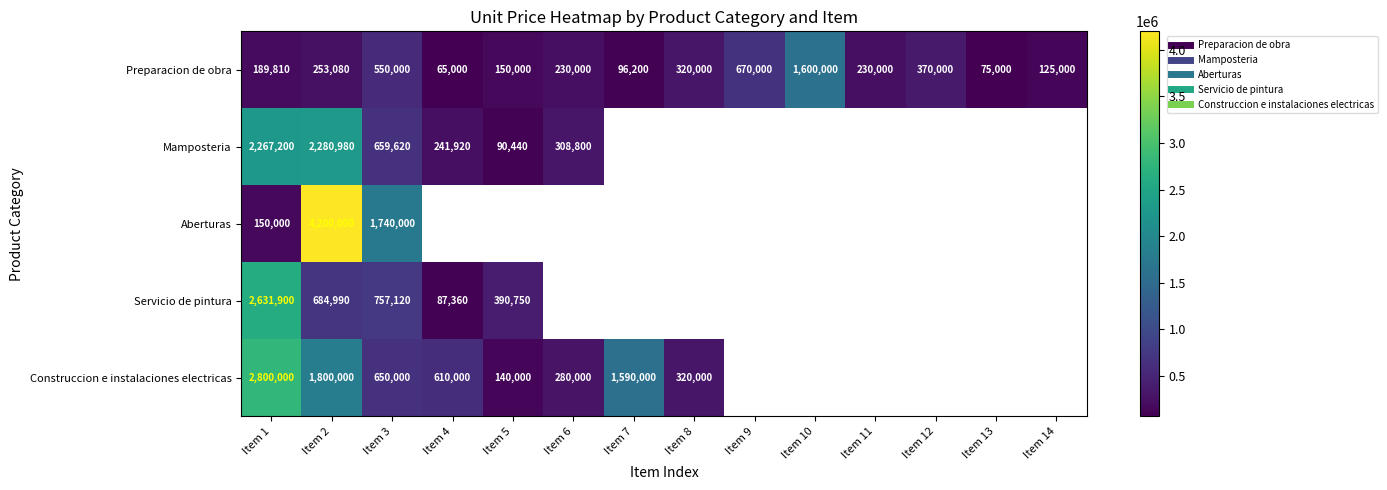

At which category is the sum across all series the highest?

Item 2